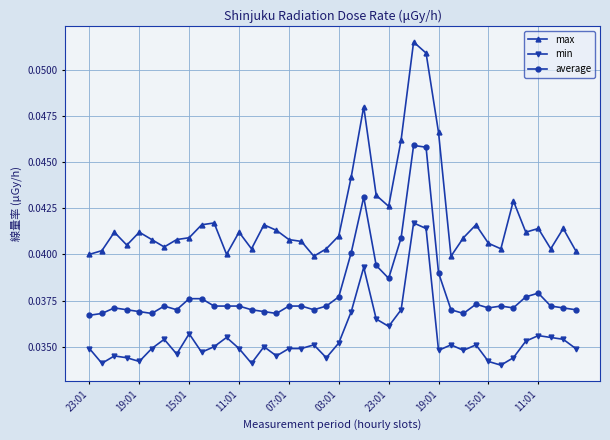

True or false: min and max cross at least once.

False